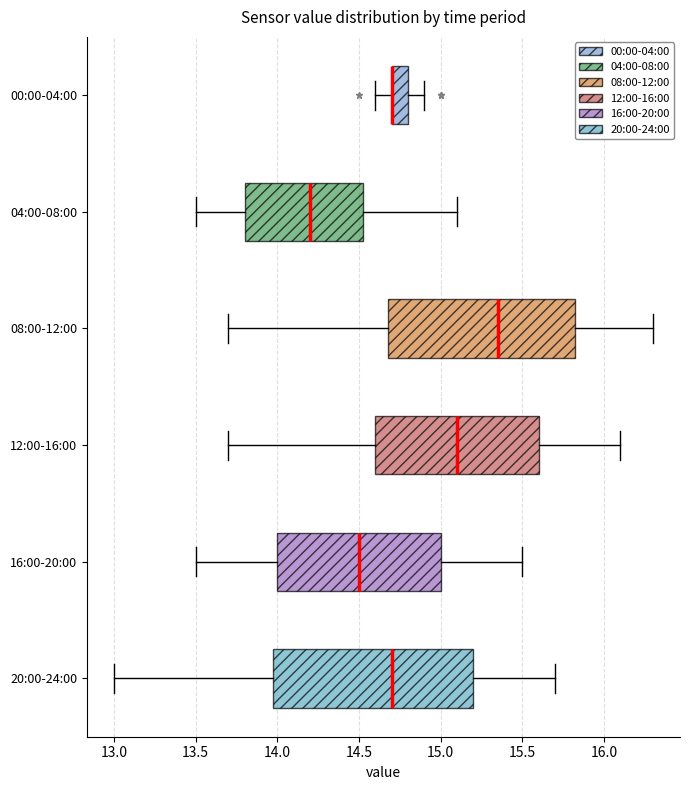

Reading bottom to top, read every box against the x-axis: the position of its median line, the range the box covers, and the ends of its whiskers. The values are not printed on the chart, so give them approximately, as read against the axis.

20:00-24:00: median 14.70, box 14.00 to 15.20, whiskers 13.00 to 15.70
16:00-20:00: median 14.50, box 14.00 to 15.00, whiskers 13.50 to 15.50
12:00-16:00: median 15.10, box 14.60 to 15.60, whiskers 13.70 to 16.10
08:00-12:00: median 15.35, box 14.70 to 15.85, whiskers 13.70 to 16.30
04:00-08:00: median 14.20, box 13.80 to 14.55, whiskers 13.50 to 15.10
00:00-04:00: median 14.70 (drawn on the box's left edge), box 14.70 to 14.80, whiskers 14.60 to 14.90